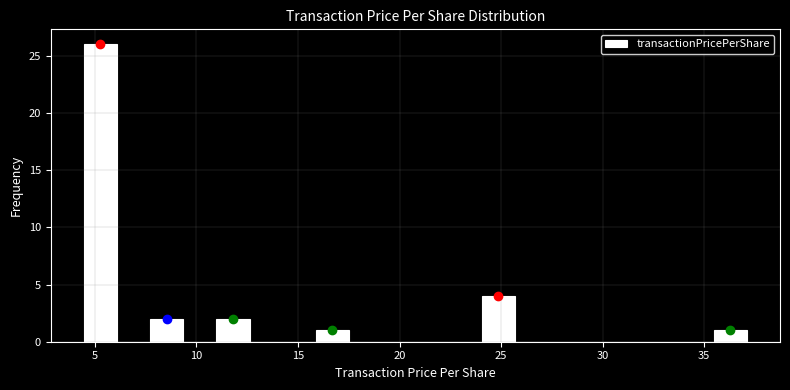

Read against the x-axis, roughly where is the centre of the tallest bar?

5.5